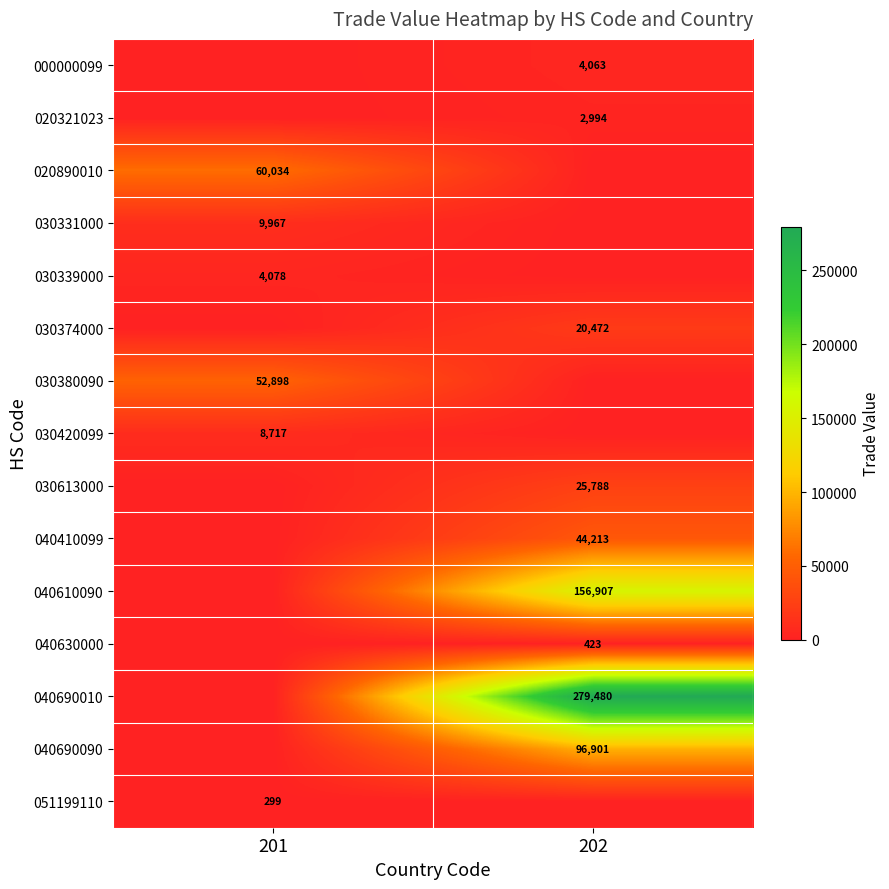

The 030374000 series shows 20472 at 202. True or false?

True